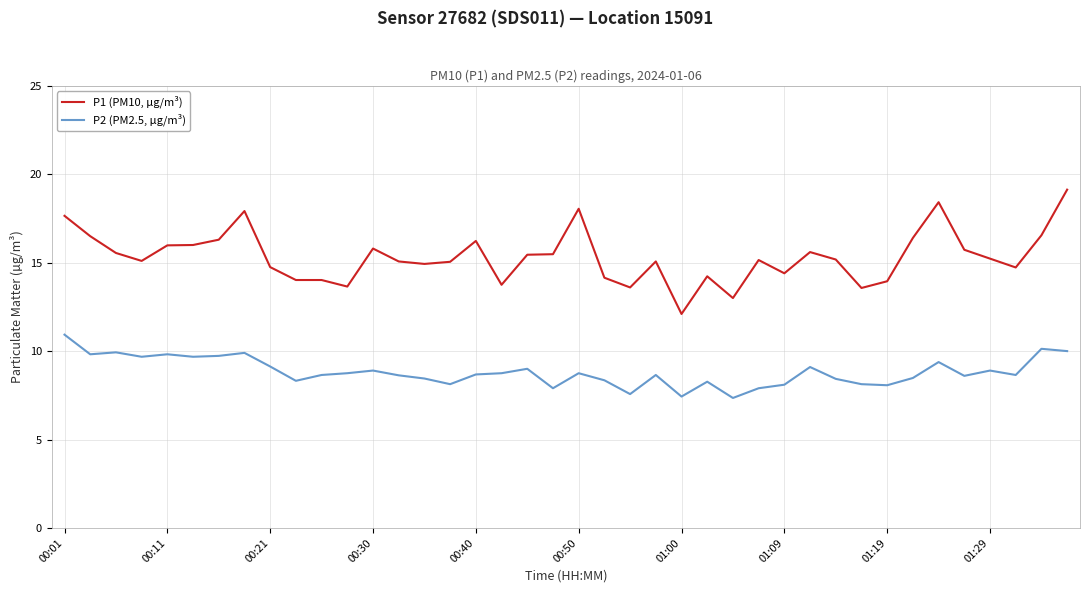

What is the difference between the maximum and minimum values in the P1 (PM10, µg/m³) series?

7.0